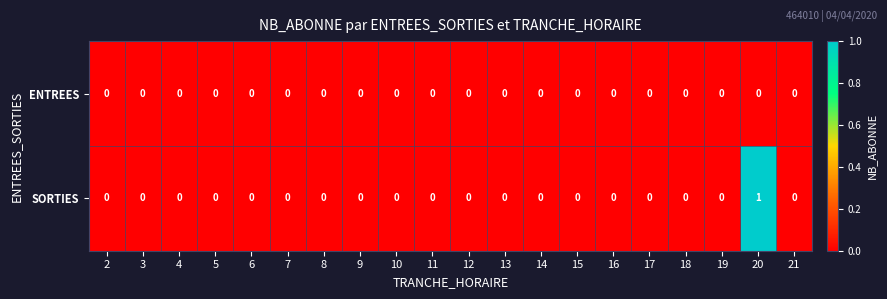

At which category is the sum across all series the highest?

20